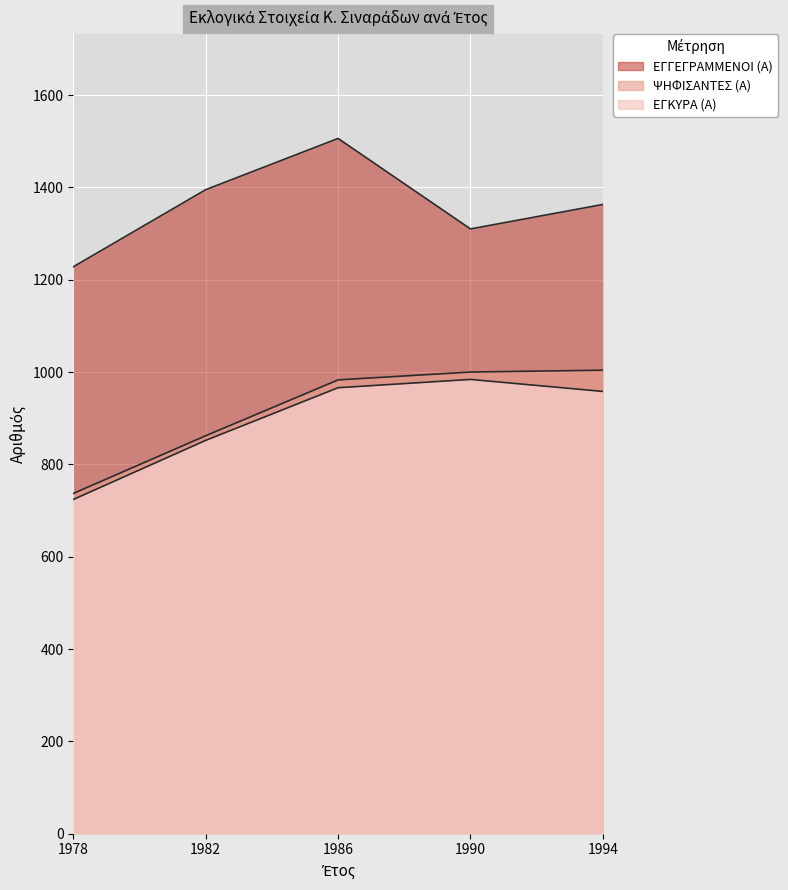

Count the number of data series in this chart.

3